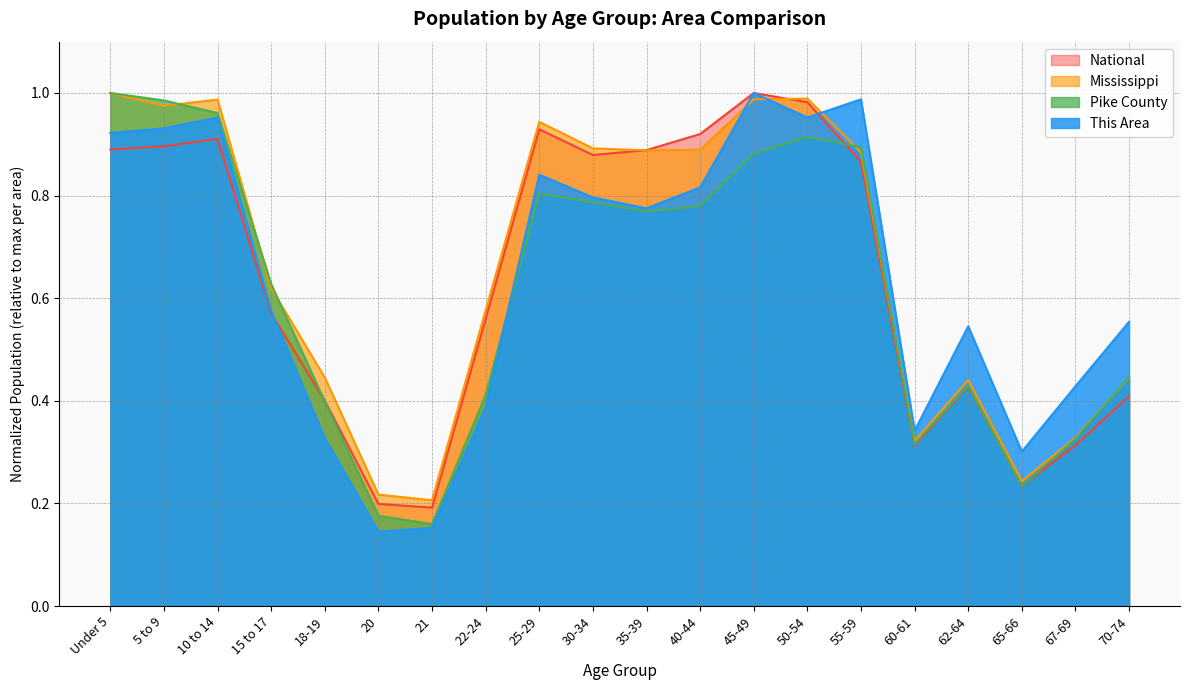

Which series has the largest total across all categories?

Mississippi